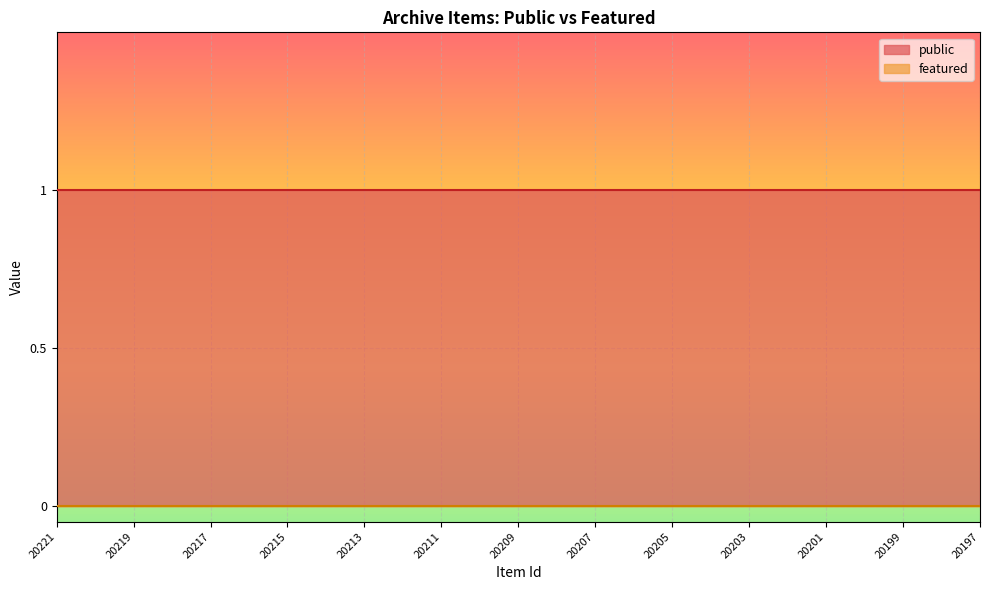

At which category is the sum across all series the highest?

20221